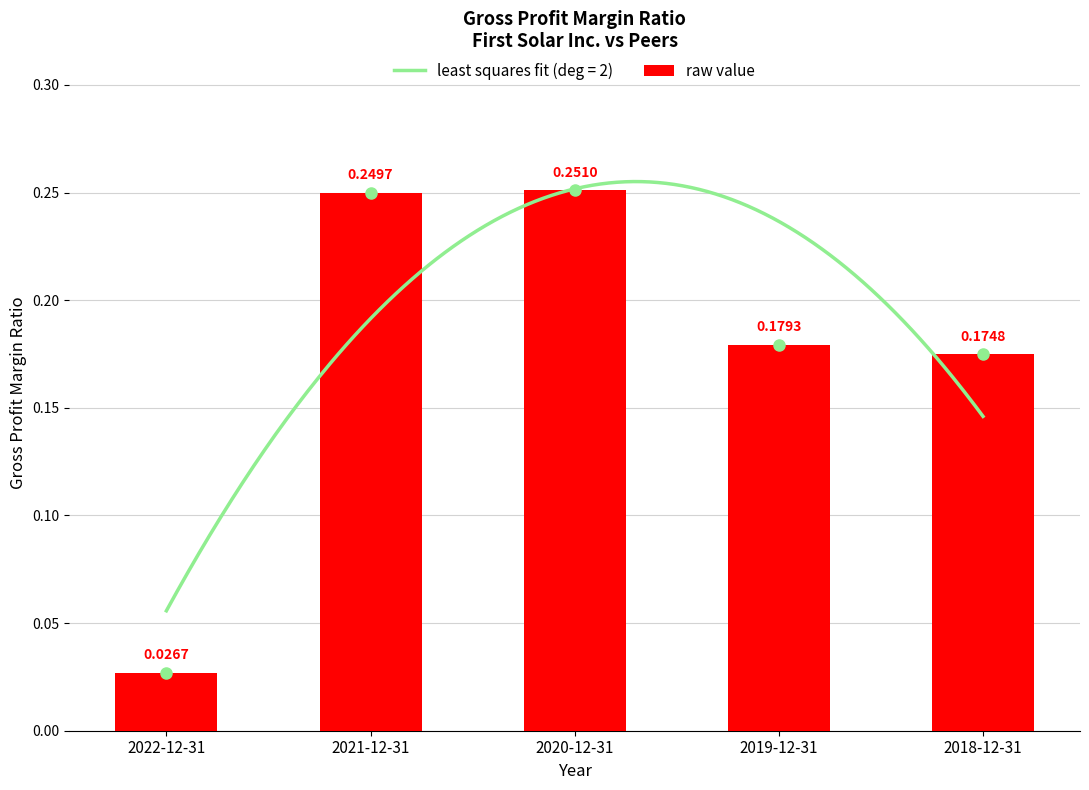

What position from the right is 2021-12-31?

4